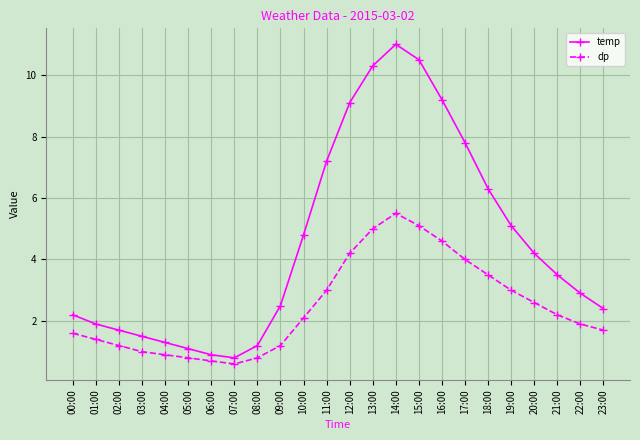

What is the sum of the temp values at 04:00 and 17:00?

9.1